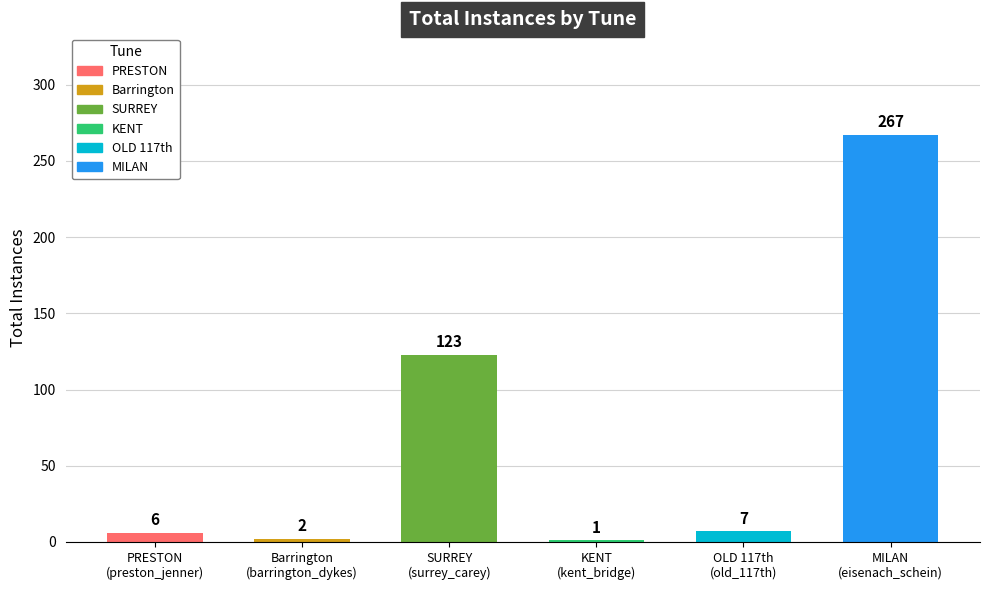

What value does the data have at PRESTON?

6